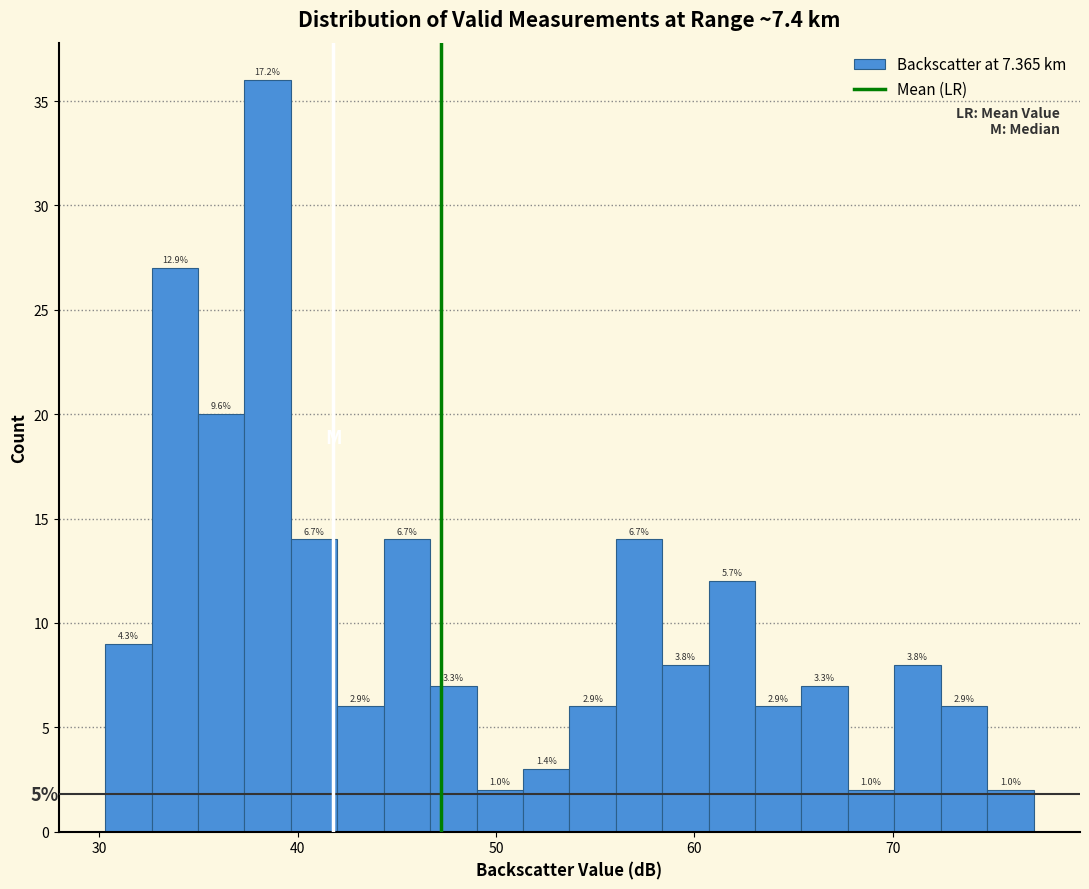

Read against the x-axis, roughly where is the centre of the tallest bar?

38